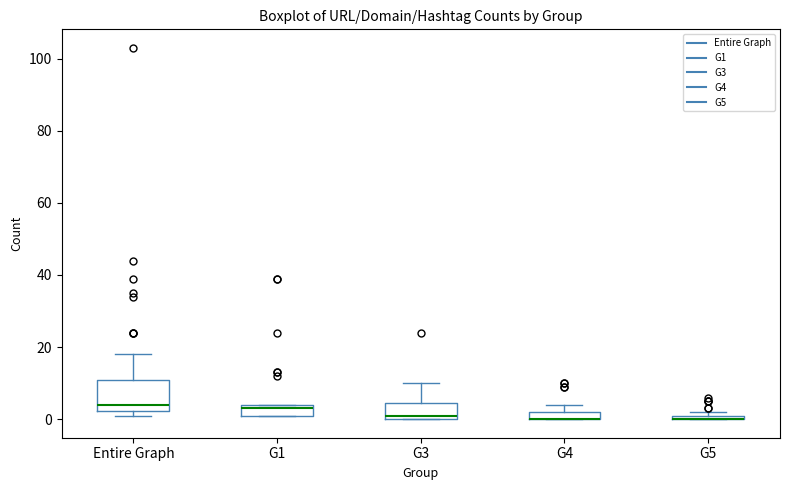

Where is the upper edge of the box for G1 on the y-axis? The values are not printed on the chart, so give them approximately, as read against the axis.

4